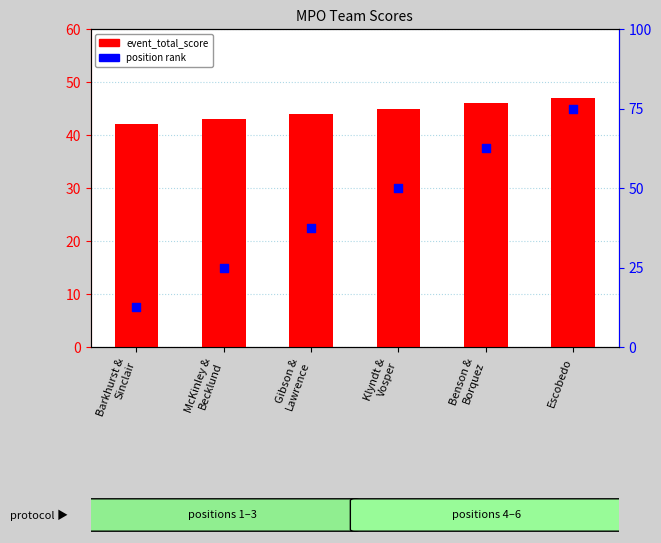

Is the value of position at Escobedo greater than the value of event_total_score at Escobedo?

No